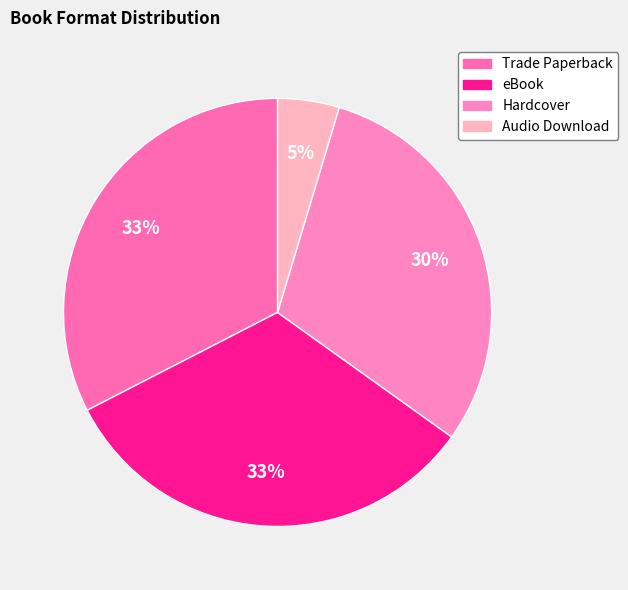

What is the largest slice in the pie chart?

Trade Paperback